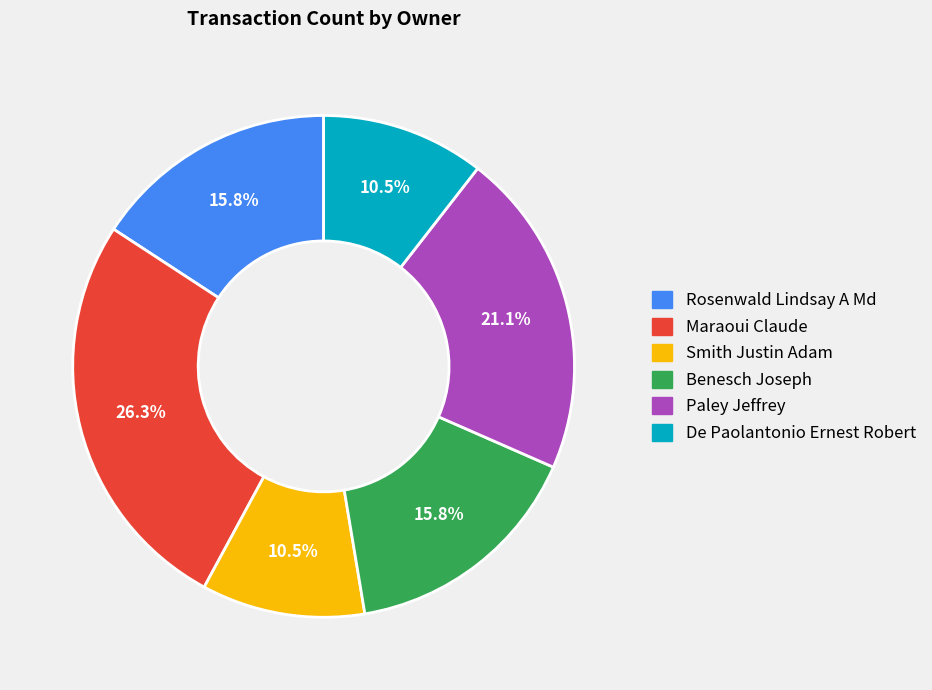

To the nearest percent, what is the combined percentage of Paley Jeffrey and De Paolantonio Ernest Robert?

32%